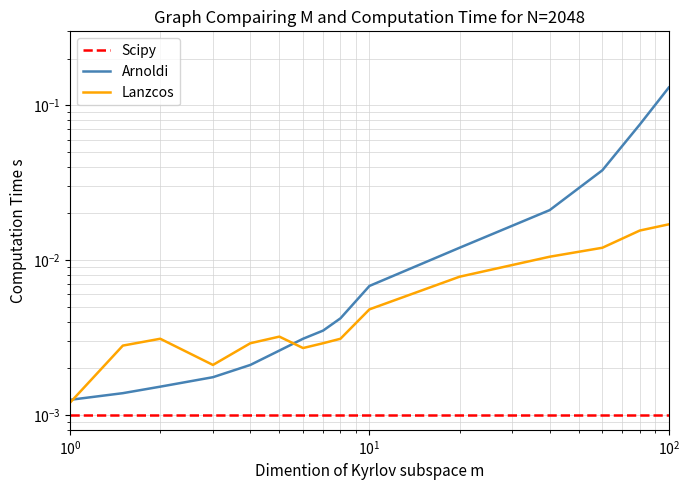

Is the value of Lanzcos at 8 greater than the value of Scipy at 10?

Yes